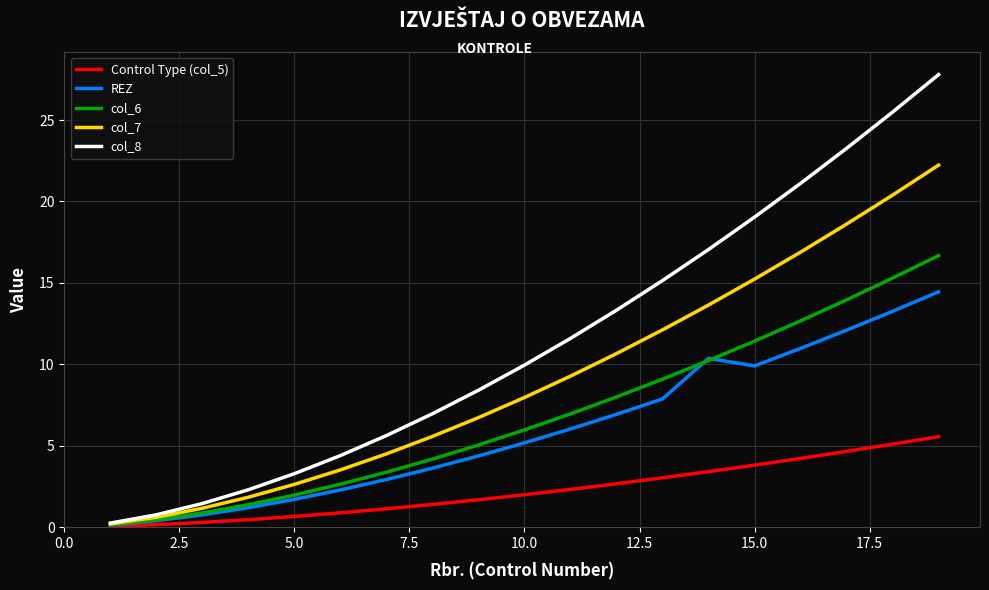

Rank the series by their maximum value, from highest to lowest.

col_8, col_7, col_6, REZ, Control Type (col_5)